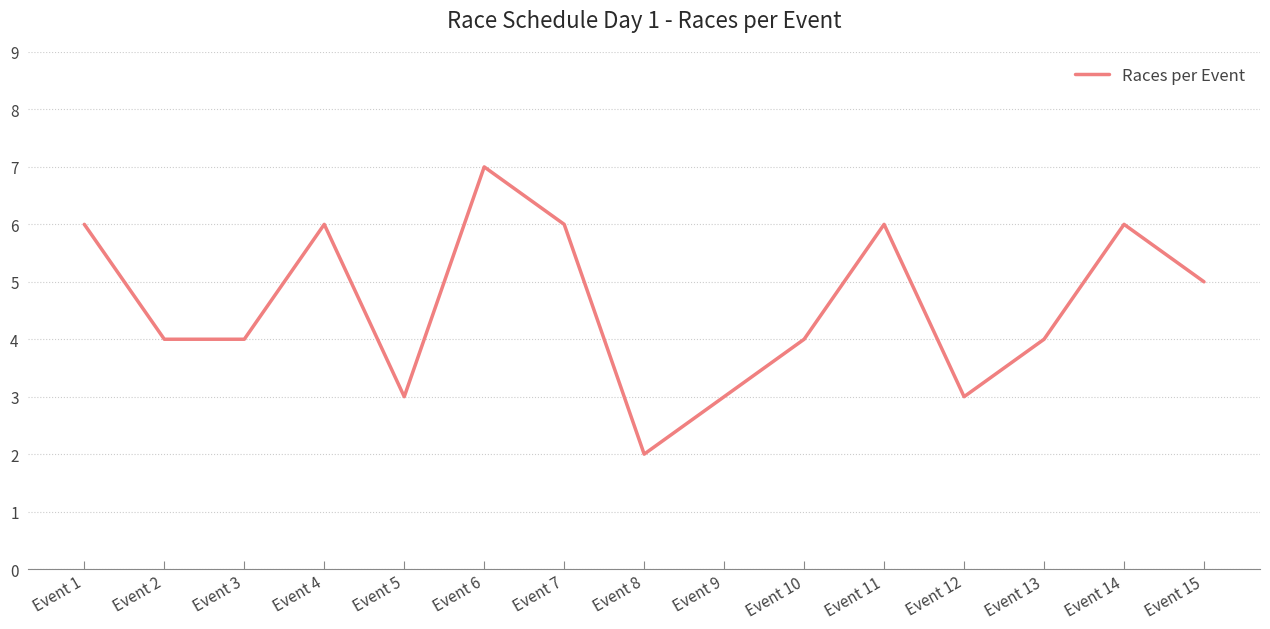

What is the greatest value displayed?

7